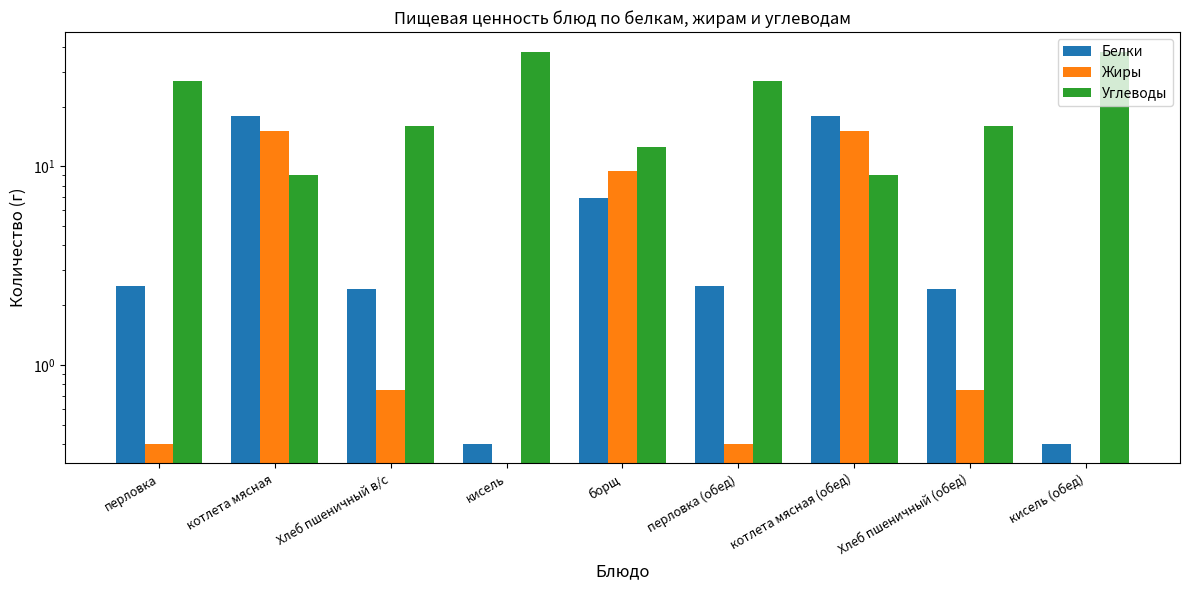

What is the lowest value of the Углеводы series?

9.0